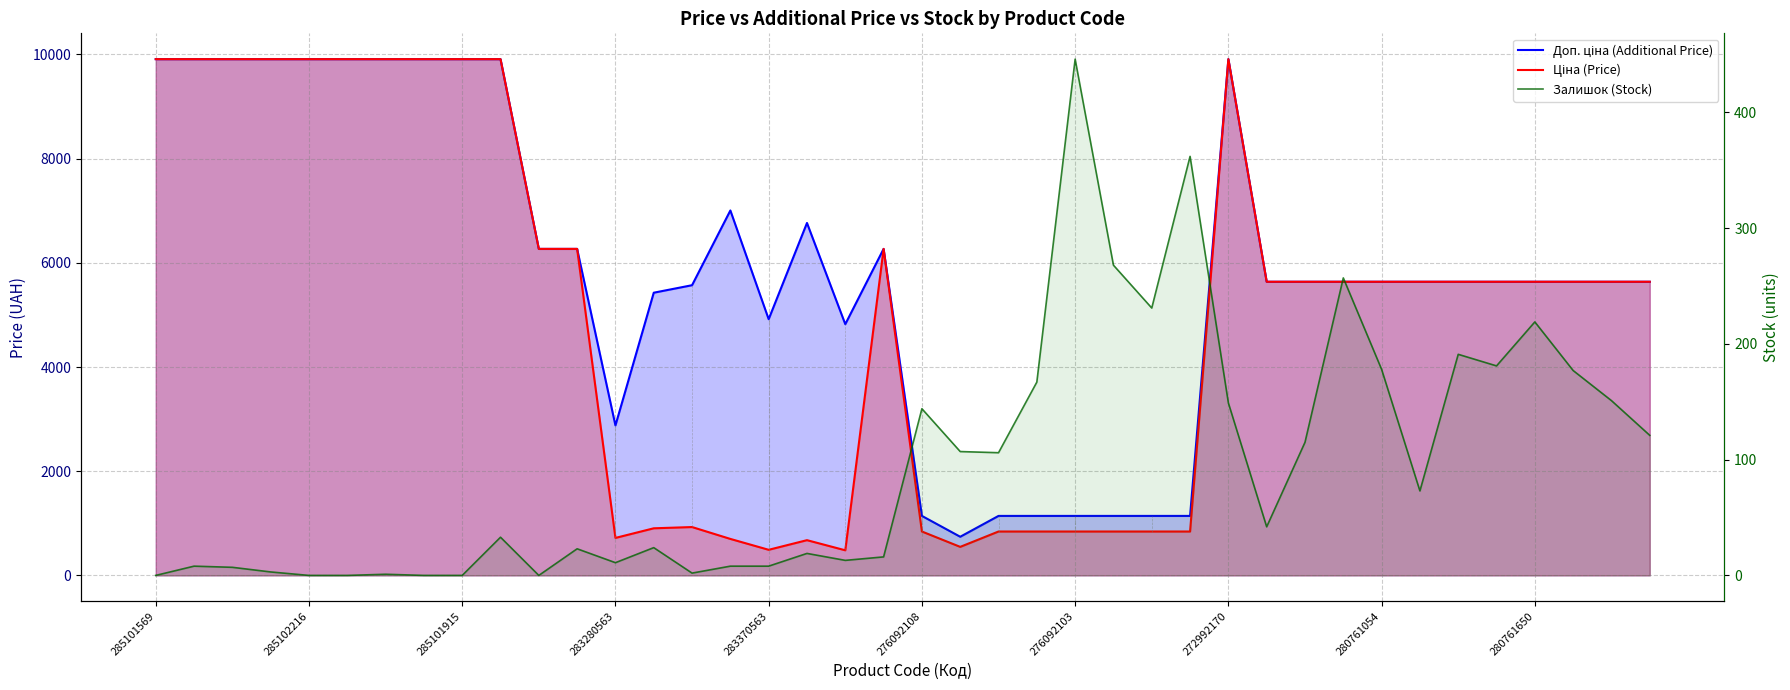

Where does the Доп. ціна (Additional Price) series first go above 5636?

285101569